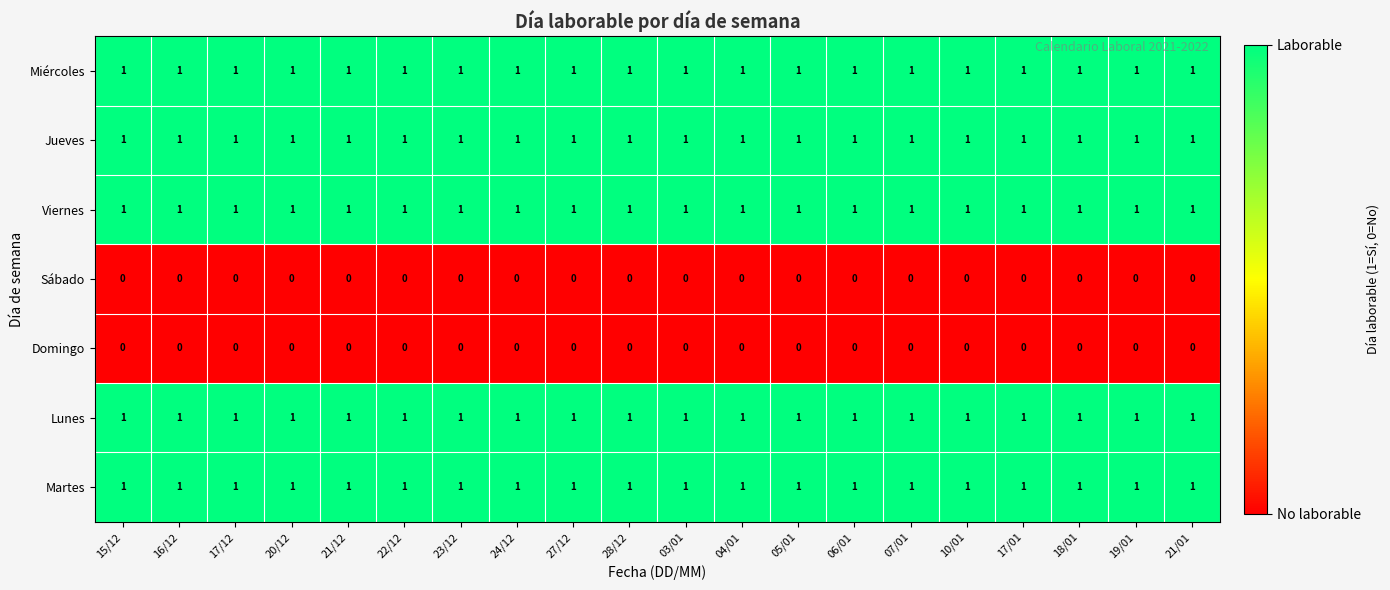

True or false: Viernes has a value of 1 at 15/12.

True